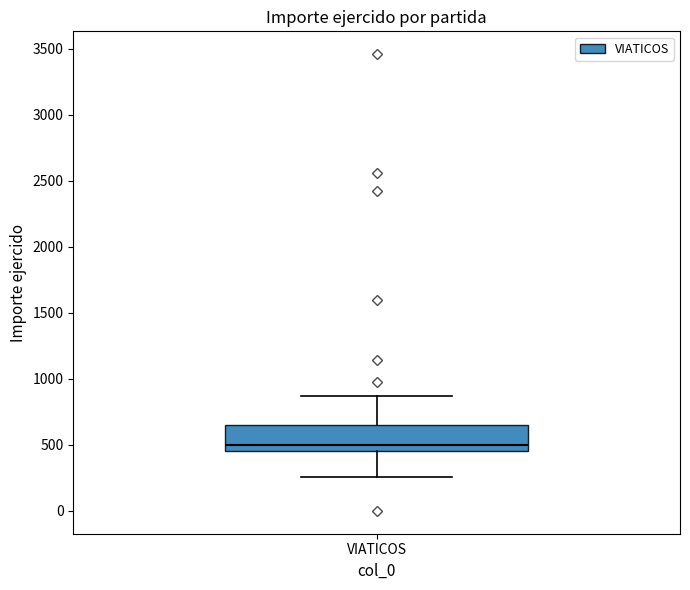

Transcribe this box plot: give where the median line is, the range the box spans, and where the two whiskers end, as read against the y-axis. The values are not printed on the chart, so give them approximately, as read against the axis.

median 500, box 450 to 650, whiskers 250 to 850